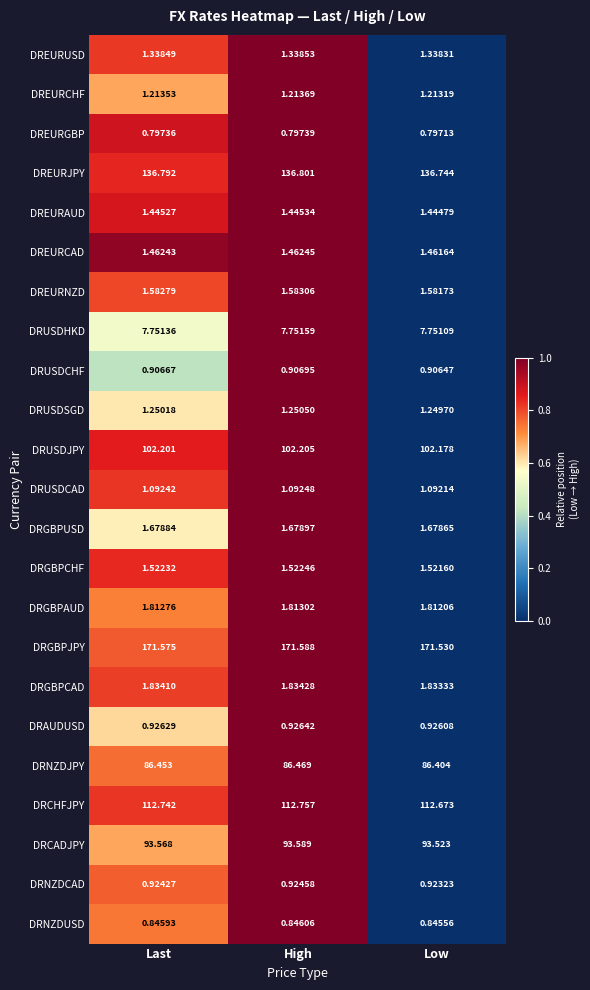

At Low, list the series in order from smallest to largest.

DREURGBP, DRNZDUSD, DRUSDCHF, DRNZDCAD, DRAUDUSD, DRUSDCAD, DREURCHF, DRUSDSGD, DREURUSD, DREURAUD, DREURCAD, DRGBPCHF, DREURNZD, DRGBPUSD, DRGBPAUD, DRGBPCAD, DRUSDHKD, DRNZDJPY, DRCADJPY, DRUSDJPY, DRCHFJPY, DREURJPY, DRGBPJPY